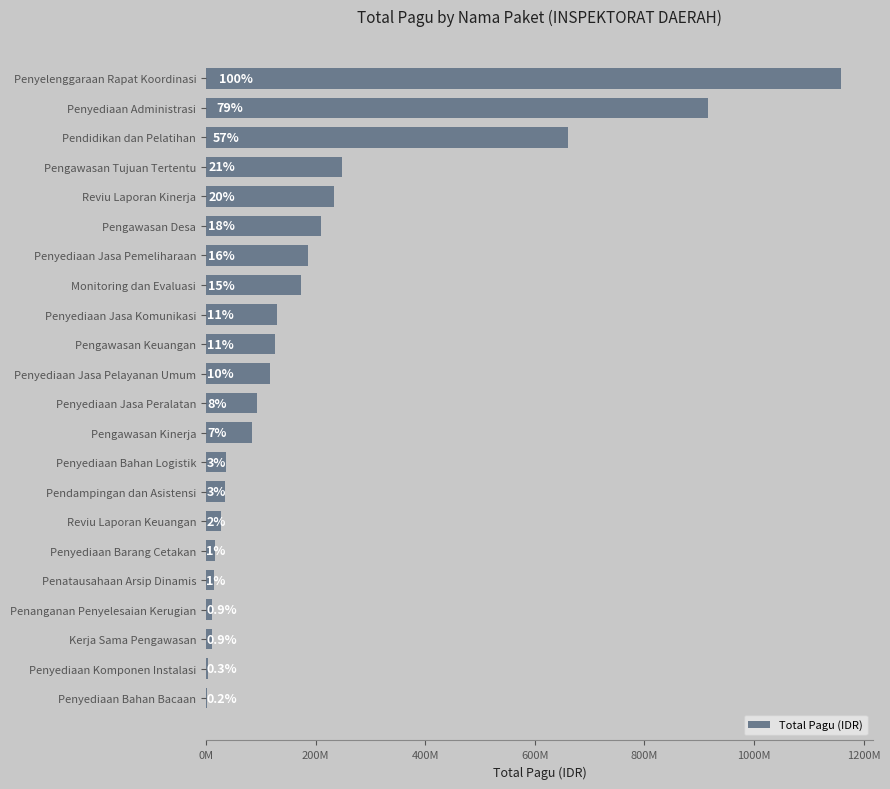

Are the bars horizontal?

Yes